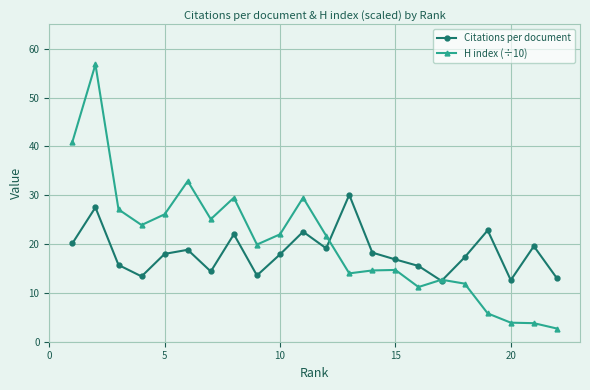

Which series has the widest spread of values?

H index (÷10)